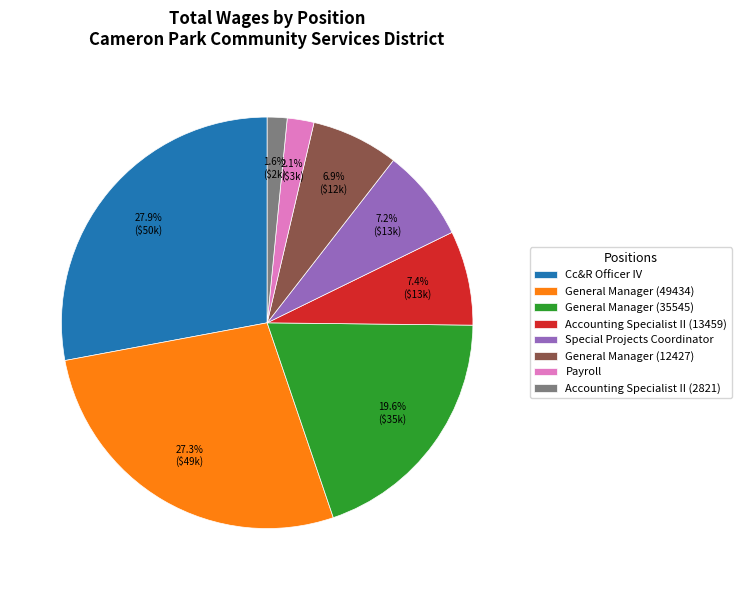

Combined, do Special Projects Coordinator and Accounting Specialist II (2821) account for over 50%?

No